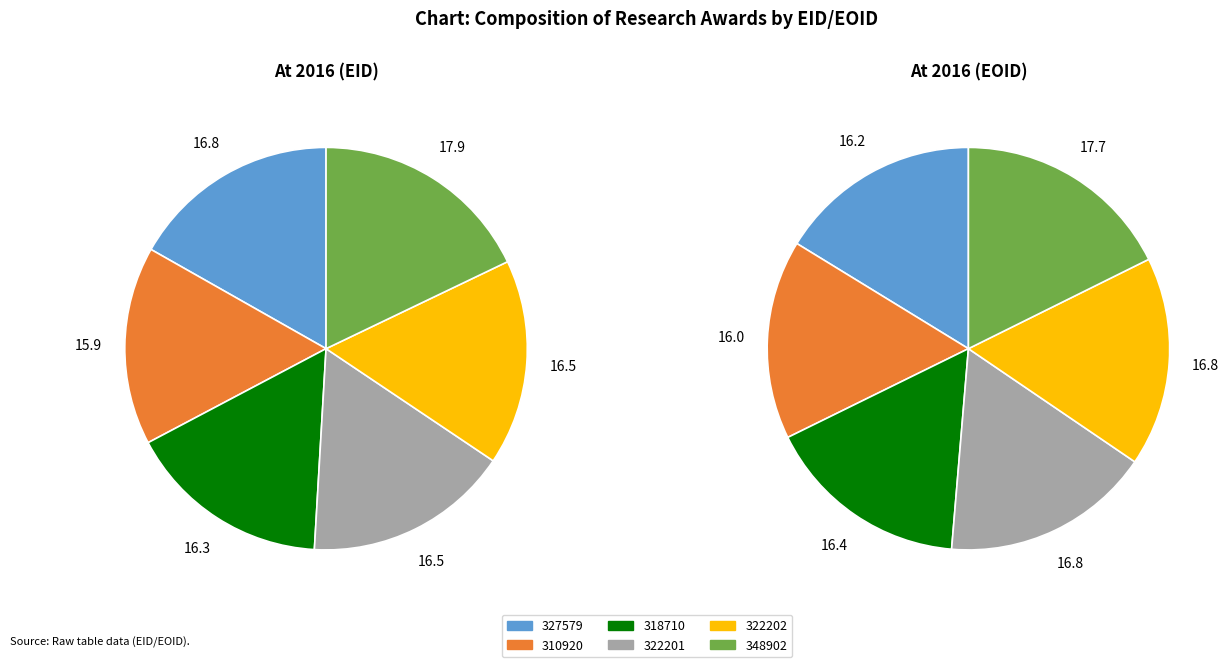

What percentage do 322201 and 327579 together represent?

33.3%